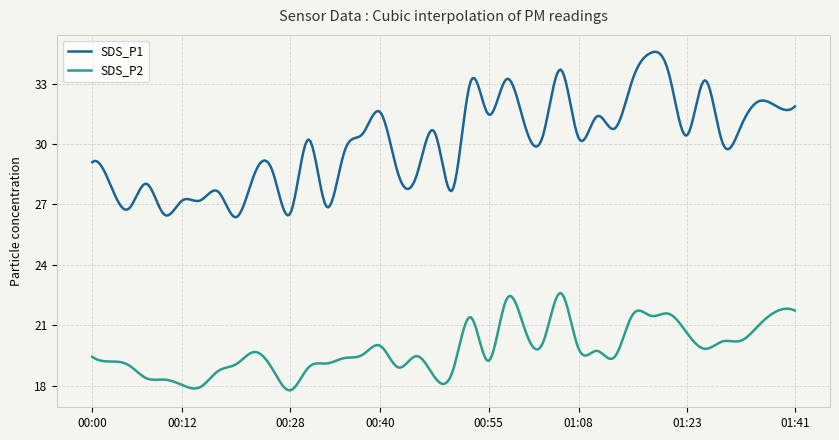

What is the difference between the maximum and minimum values in the SDS_P2 series?

4.8